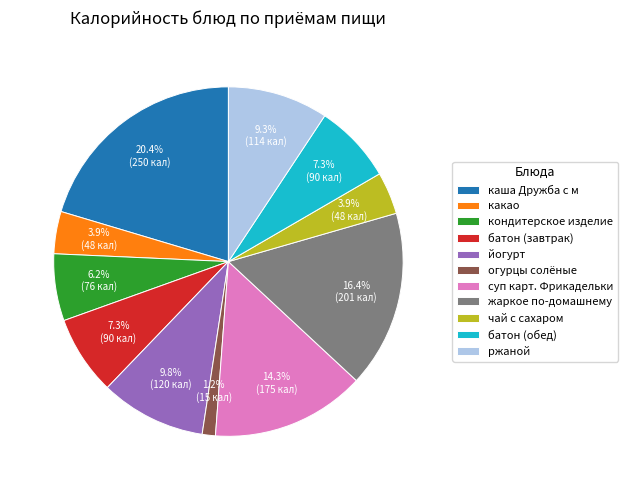

Which category has the smallest portion of the pie?

огурцы солёные